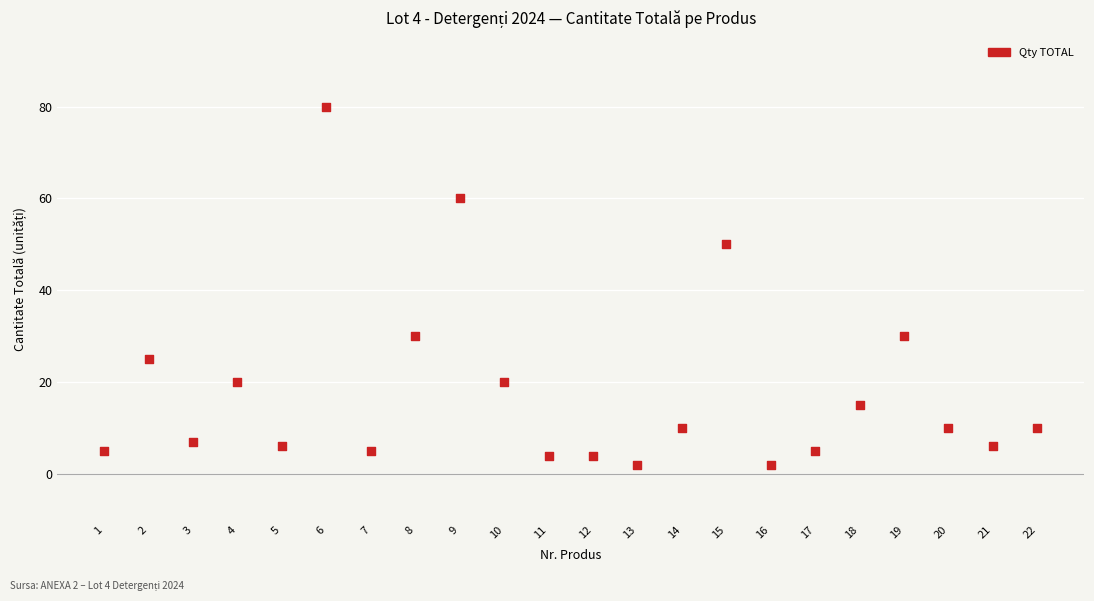

What is the range of Y values (max minus min)?

78